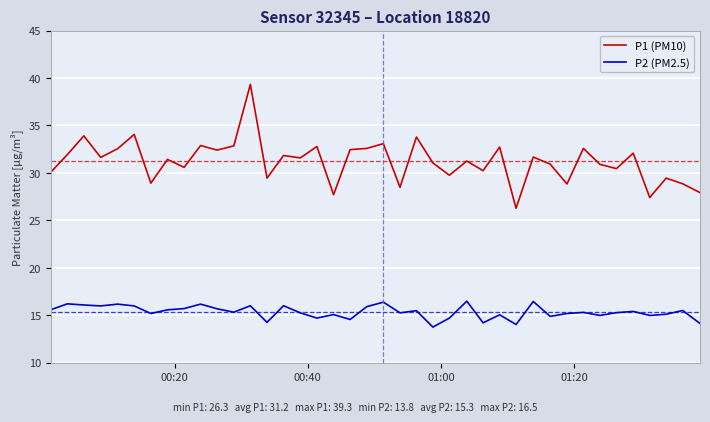

How many lines are shown in the chart?

2